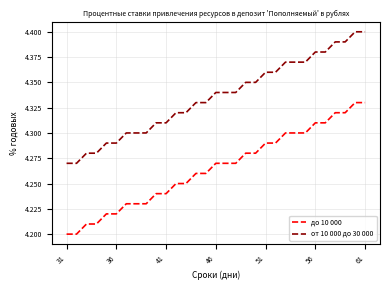

Rank the series by their maximum value, from lowest to highest.

до 10 000, от 10 000 до 30 000